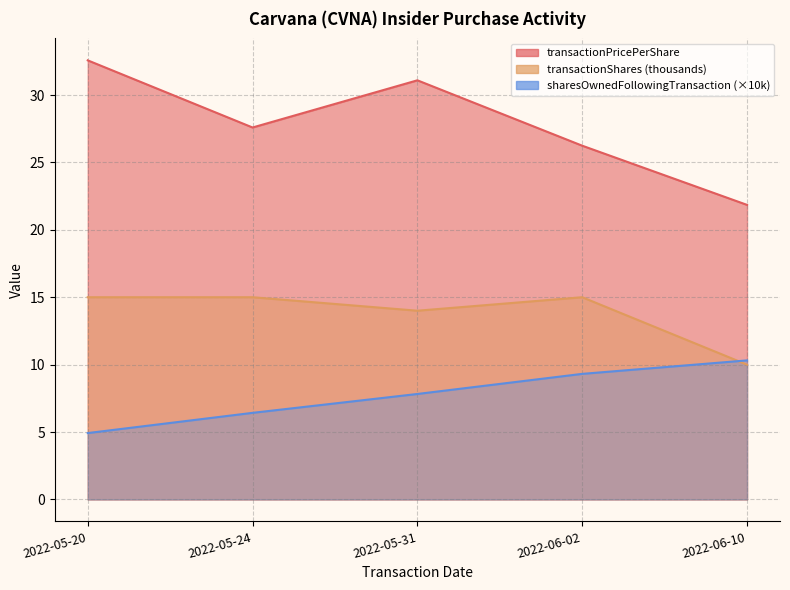

At which label is sharesOwnedFollowingTransaction closest to 7?

2022-05-24